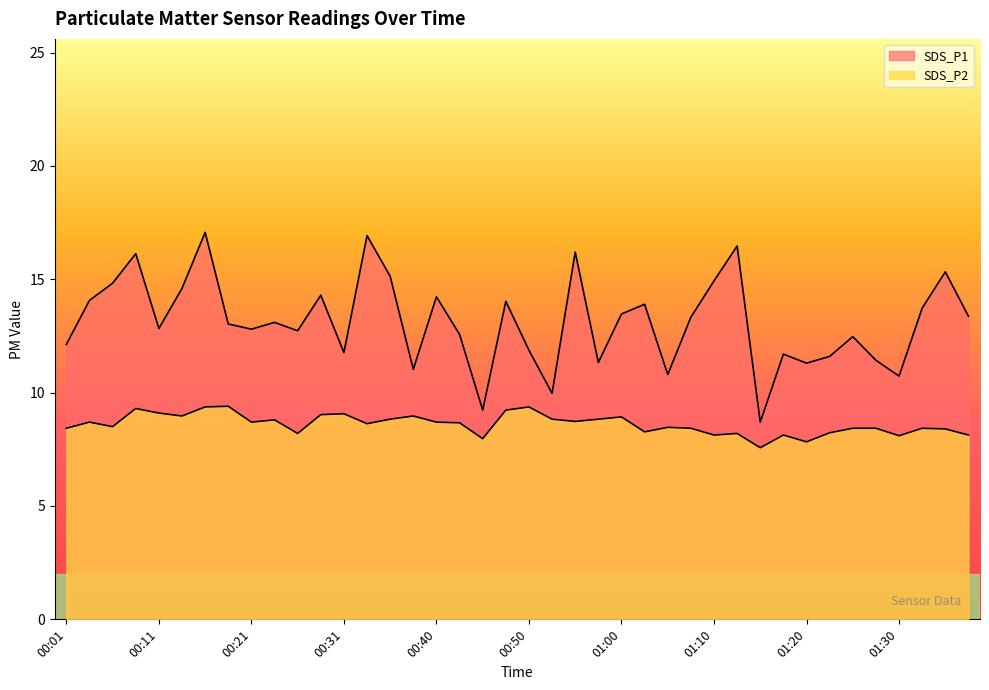

What are all the series names shown in the legend?

SDS_P1, SDS_P2